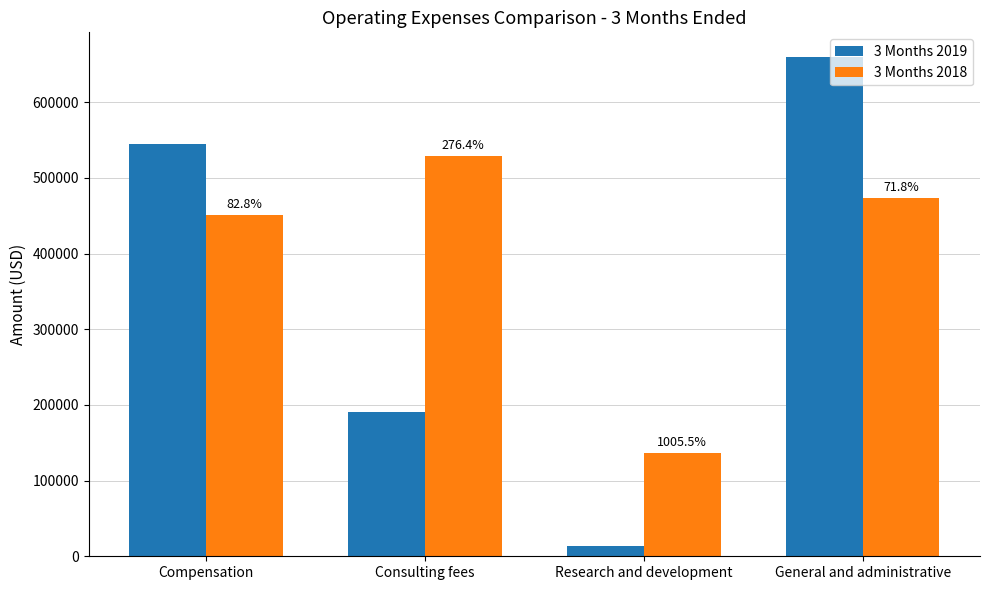

Which series has the largest total across all categories?

3 Months 2018